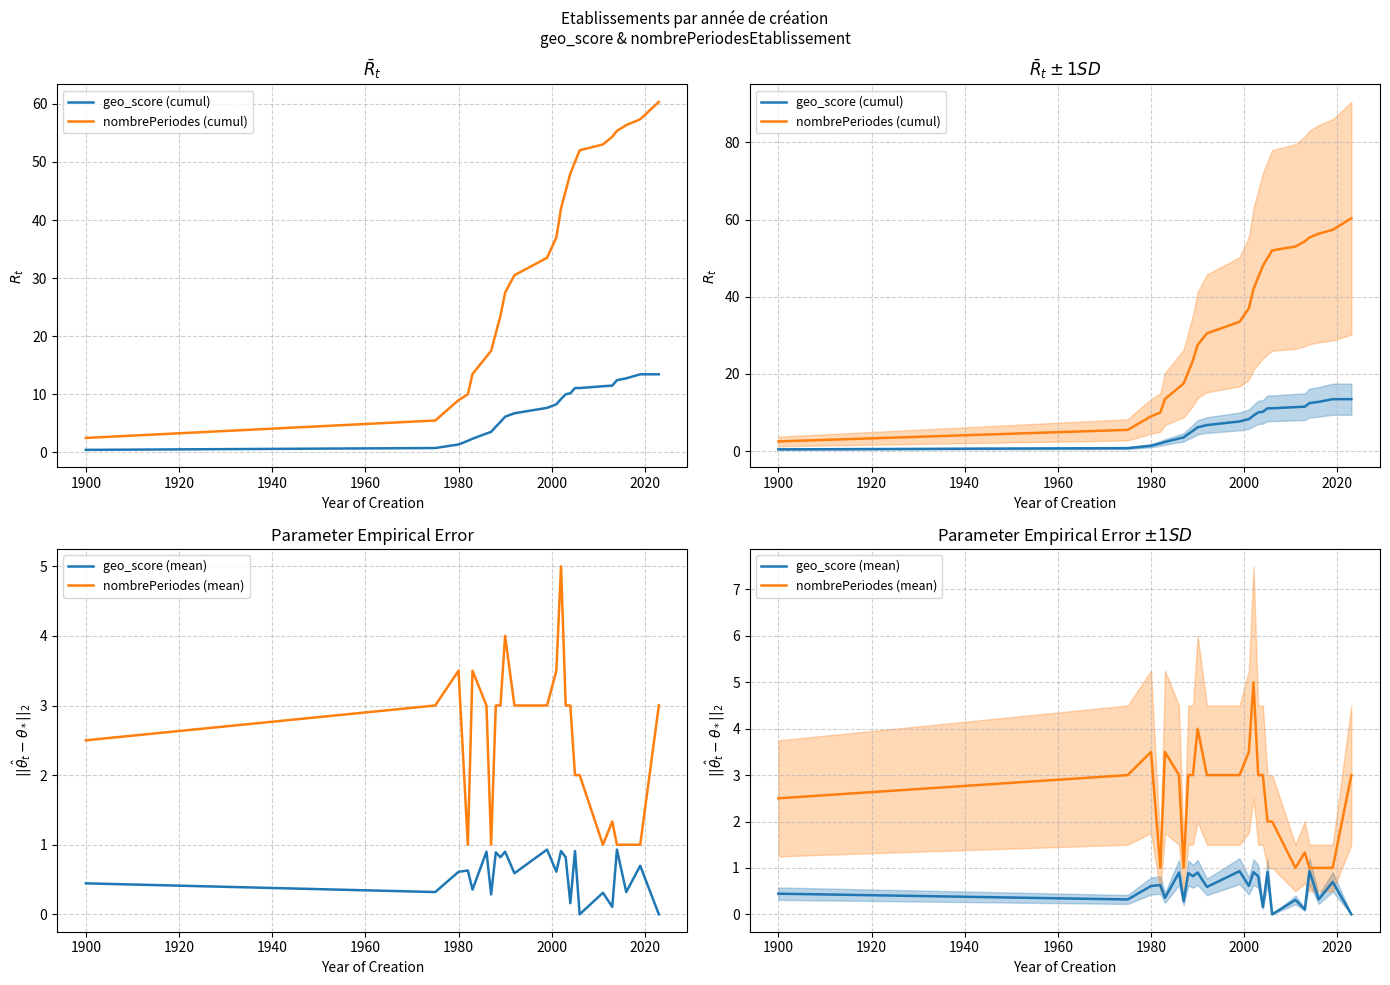

The value of nombrePeriodes (cumul) at 1900 is 8.8. True or false?

False